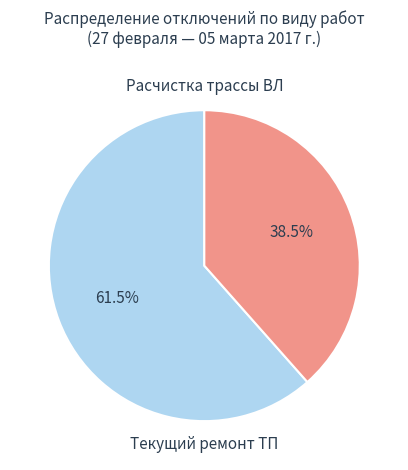

What percentage is the Расчистка трассы ВЛ slice, to the nearest percent?

62%